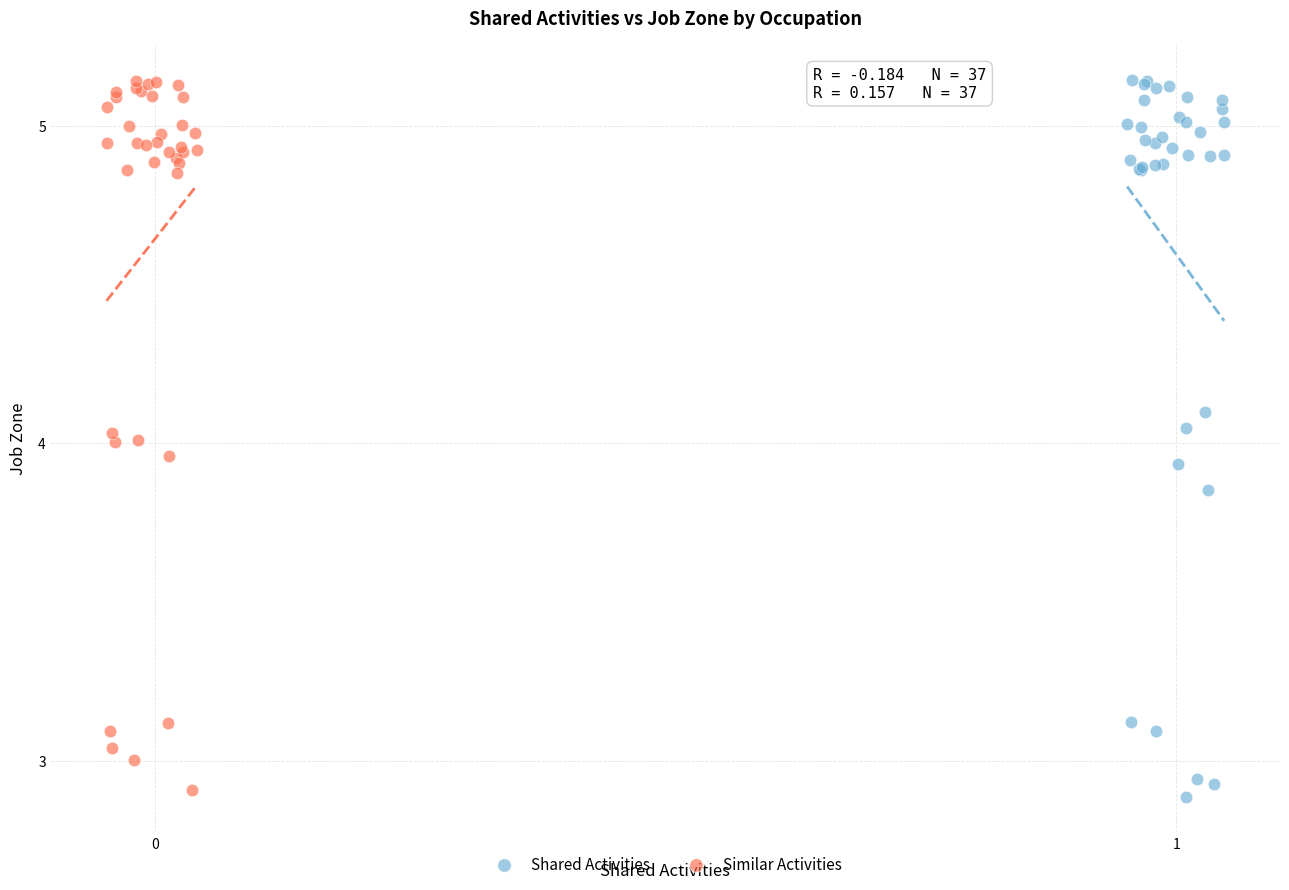

What are all the series names shown in the legend?

Shared Activities, Similar Activities